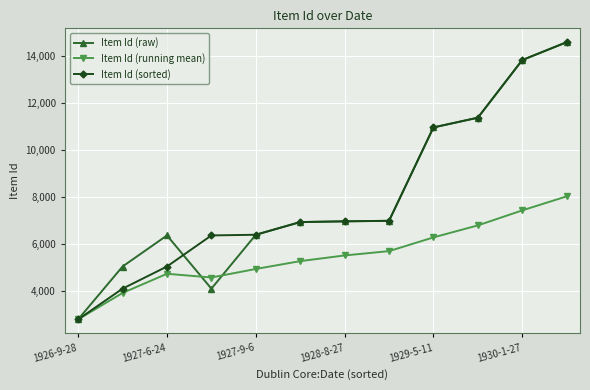

What is the lowest value of the Item Id (raw) series?

2798